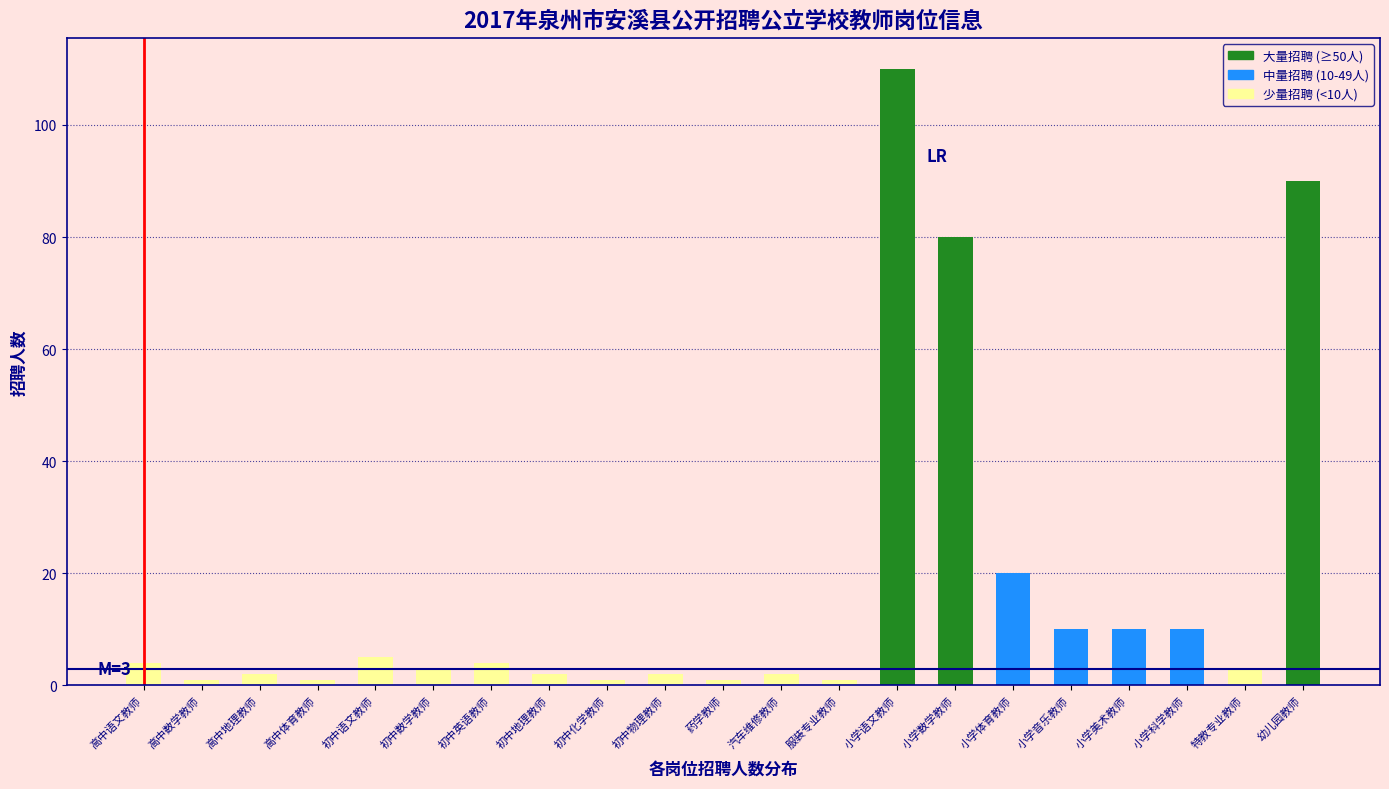

Reading left to right, transcribe all the data shown in this chart.

高中语文教师=4	高中数学教师=1	高中地理教师=2	高中体育教师=1	初中语文教师=5	初中数学教师=3	初中英语教师=4	初中地理教师=2	初中化学教师=1	初中物理教师=2	药学教师=1	汽车维修教师=2	服装专业教师=1	小学语文教师=110	小学数学教师=80	小学体育教师=20	小学音乐教师=10	小学美术教师=10	小学科学教师=10	特教专业教师=3	幼儿园教师=90